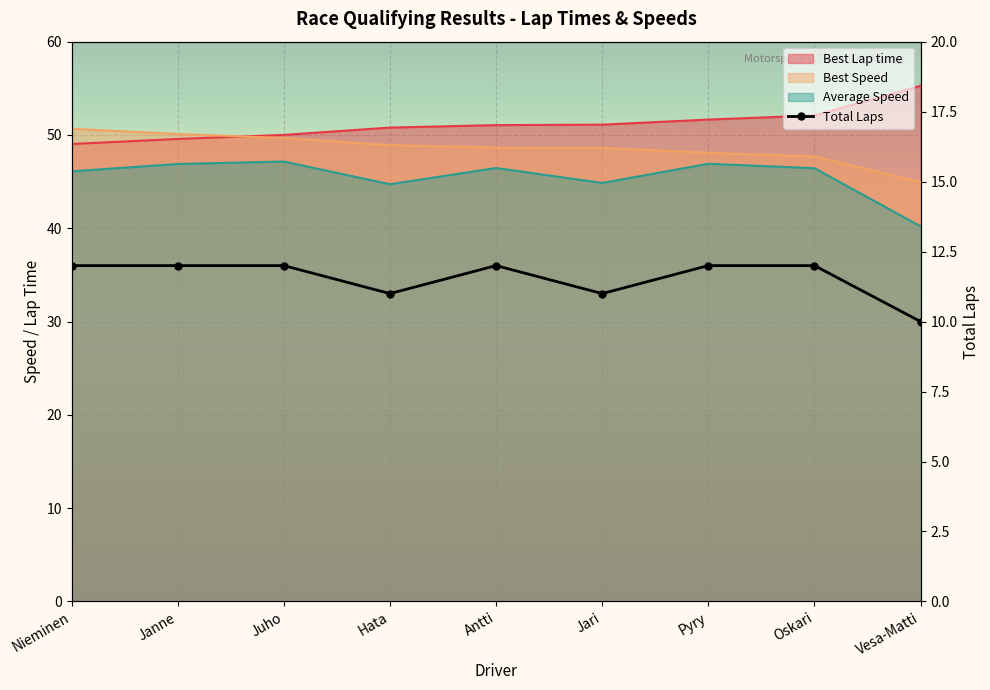

How many values in the Total Laps series are below 12?

3